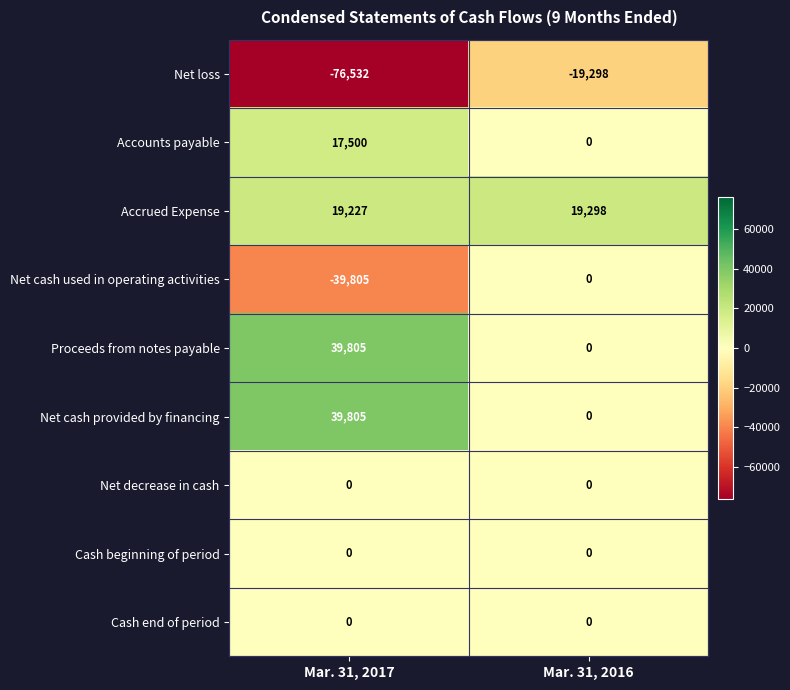

What is the sum of all Proceeds from notes payable values?

39805